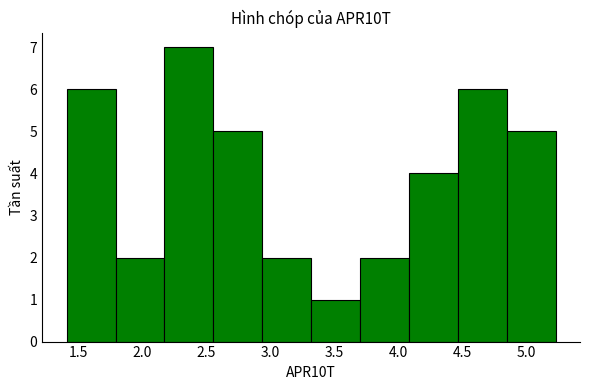

Over which range of the x-axis is the bar tallest?

2.15 to 2.55